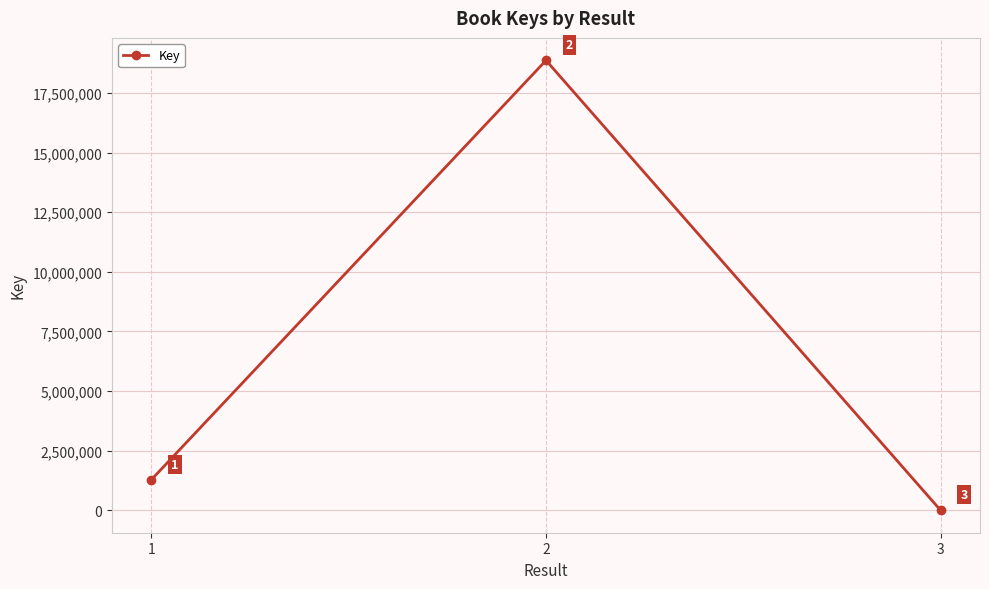

Reading left to right, list all the values displayed in this chart.

1289862	18863827	5736